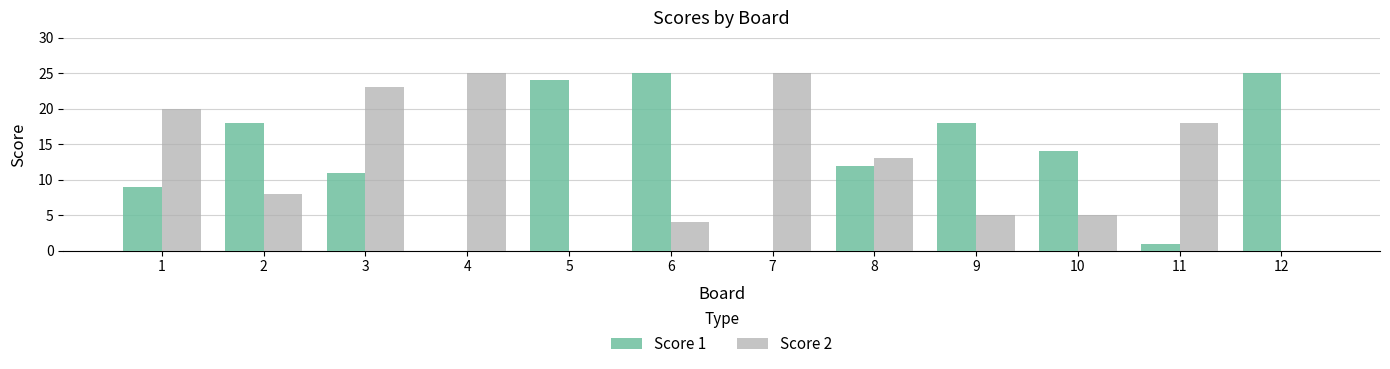

What is the highest value of the Score 2 series?

25